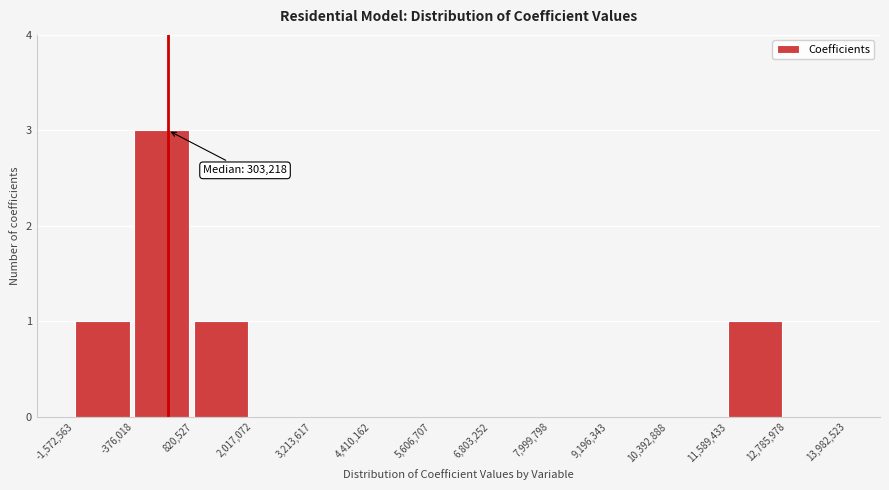

Which range on the x-axis has the tallest bar?

-376,018 to 820,527